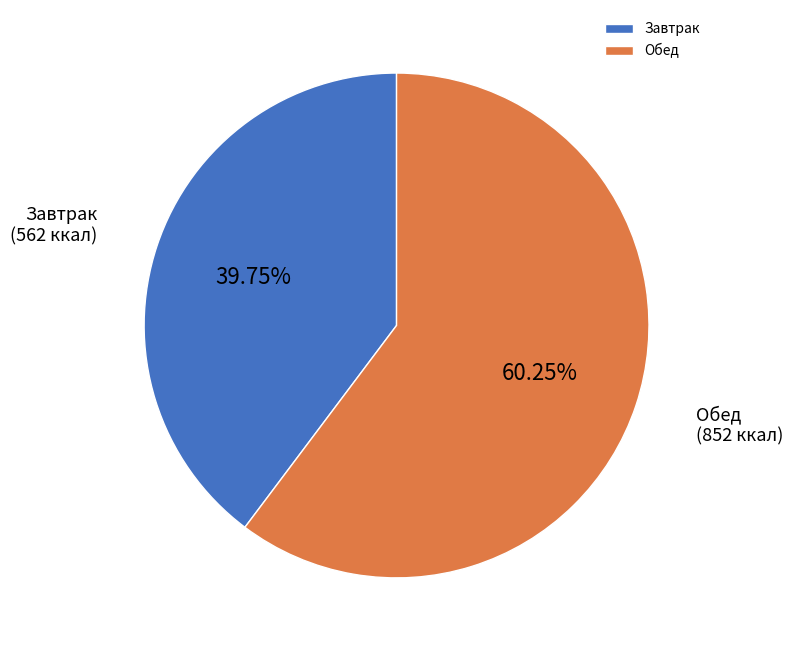

Count the number of slices in the pie.

2